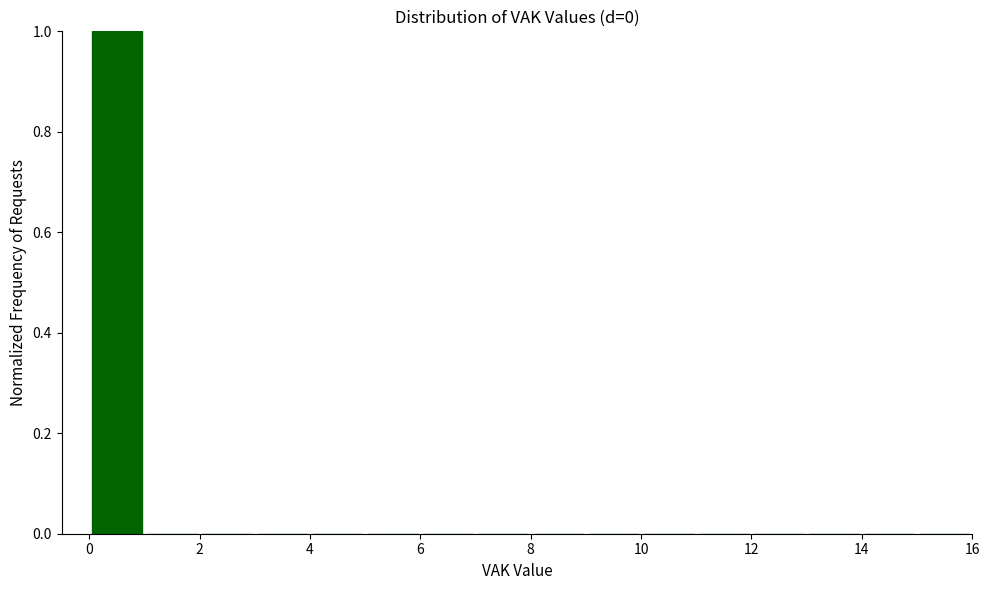

What is the height of the bar covering 0 to 1 on the x-axis? The values are not printed on the chart, so give them approximately, as read against the axis.

1